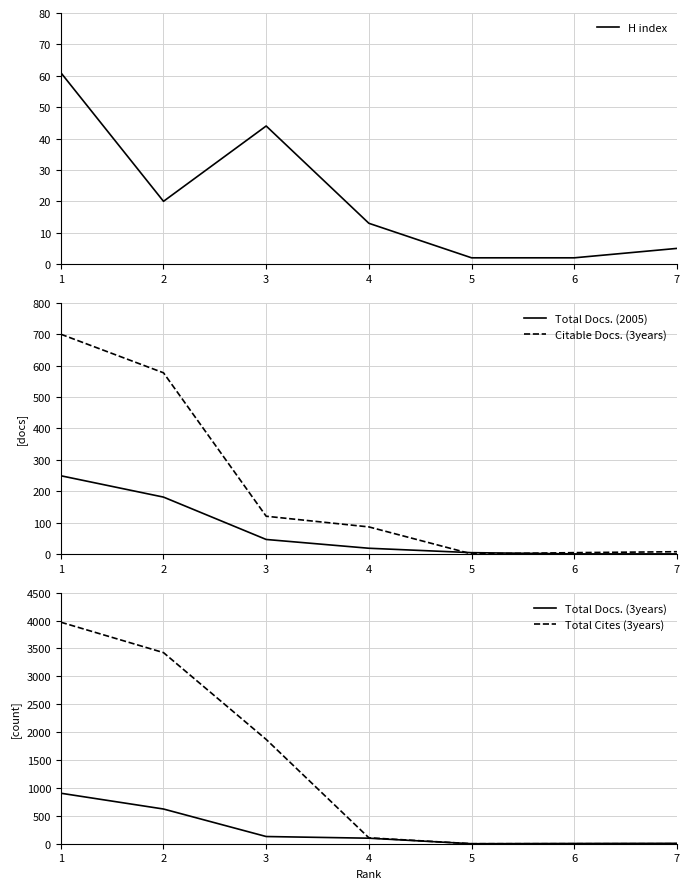

True or false: Total Docs. (3years) and Citable Docs. (3years) cross at least once.

False